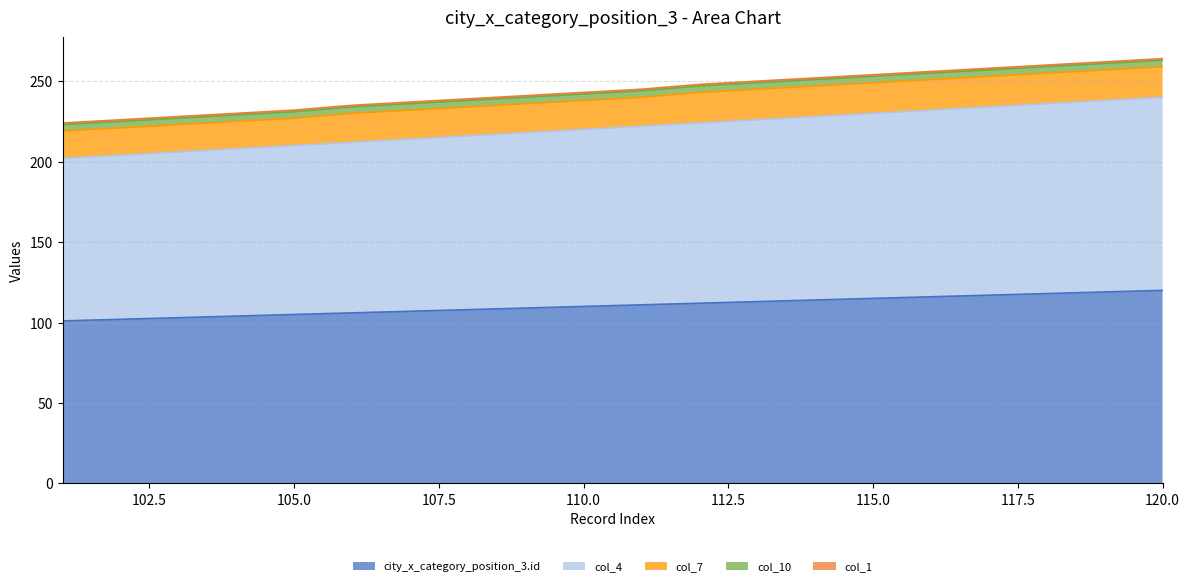

Reading left to right, what are all the values shown in this chart?

city_x_category_position_3.id: 101=101	102=102	103=103	104=104	105=105	106=106	107=107	108=108	109=109	110=110	111=111	112=112	113=113	114=114	115=115	116=116	117=117	118=118	119=119	120=120
col_4: 101=101	102=102	103=103	104=104	105=105	106=106	107=107	108=108	109=109	110=110	111=111	112=112	113=113	114=114	115=115	116=116	117=117	118=118	119=119	120=120
col_7: 101=17	102=17	103=17	104=17	105=17	106=18	107=18	108=18	109=18	110=18	111=18	112=19	113=19	114=19	115=19	116=19	117=19	118=19	119=19	120=19
col_10: 101=4	102=4	103=4	104=4	105=4	106=4	107=4	108=4	109=4	110=4	111=4	112=4	113=4	114=4	115=4	116=4	117=4	118=4	119=4	120=4
col_1: 101=1	102=1	103=1	104=1	105=1	106=1	107=1	108=1	109=1	110=1	111=1	112=1	113=1	114=1	115=1	116=1	117=1	118=1	119=1	120=1